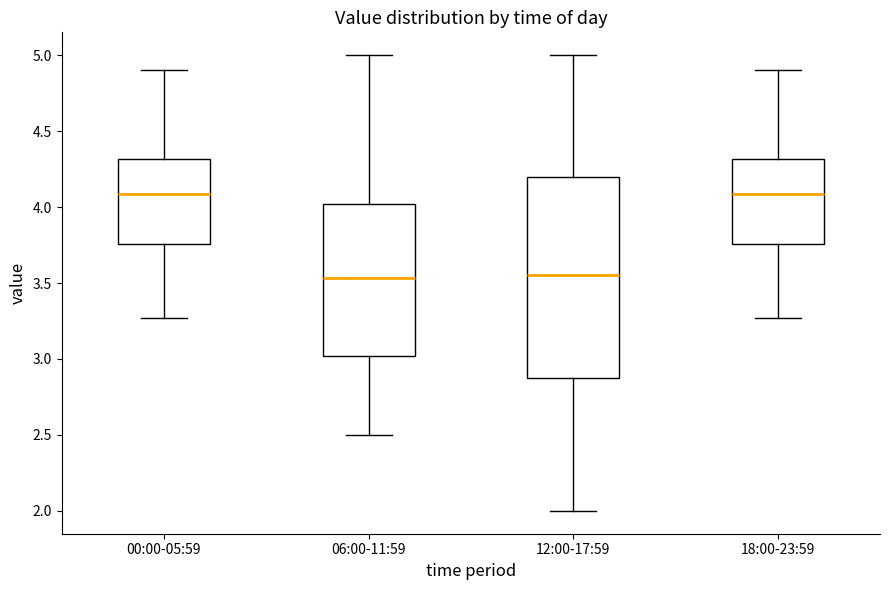

Where is the lower edge of the box for 12:00-17:59 on the y-axis? The values are not printed on the chart, so give them approximately, as read against the axis.

2.90